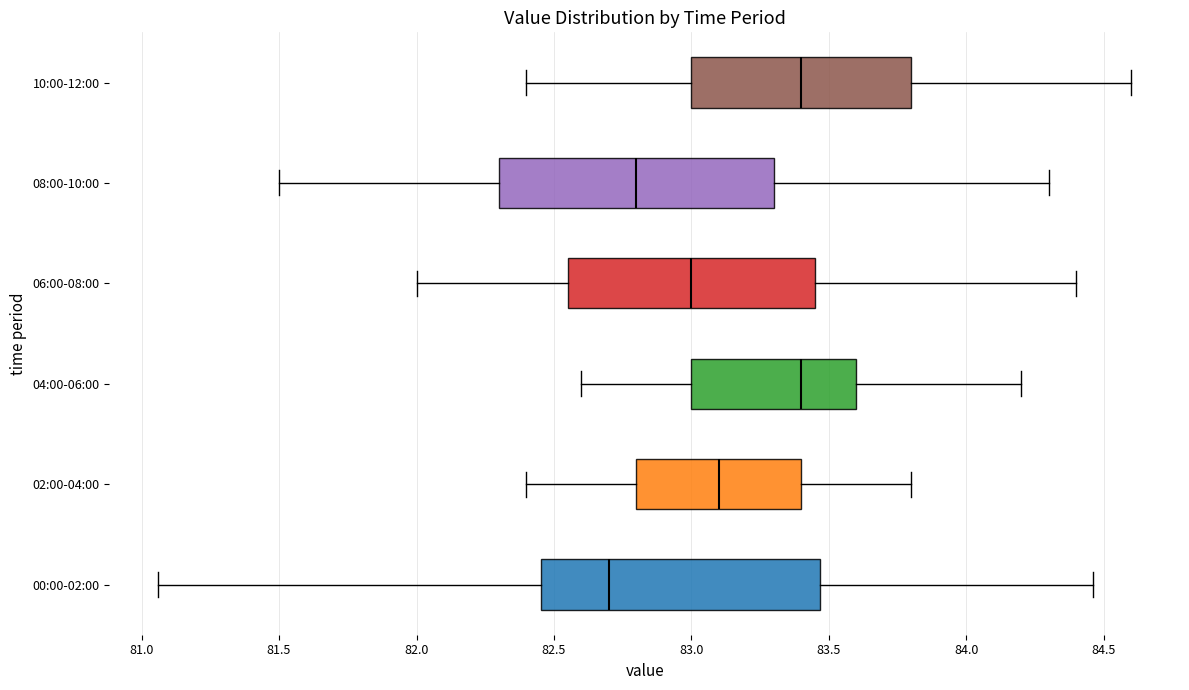

Reading bottom to top, read every box against the x-axis: the position of its median line, the range the box covers, and the ends of its whiskers. The values are not printed on the chart, so give them approximately, as read against the axis.

00:00-02:00: median 82.70, box 82.45 to 83.45, whiskers 81.05 to 84.45
02:00-04:00: median 83.10, box 82.80 to 83.40, whiskers 82.40 to 83.80
04:00-06:00: median 83.40, box 83.00 to 83.60, whiskers 82.60 to 84.20
06:00-08:00: median 83.00, box 82.55 to 83.45, whiskers 82.00 to 84.40
08:00-10:00: median 82.80, box 82.30 to 83.30, whiskers 81.50 to 84.30
10:00-12:00: median 83.40, box 83.00 to 83.80, whiskers 82.40 to 84.60